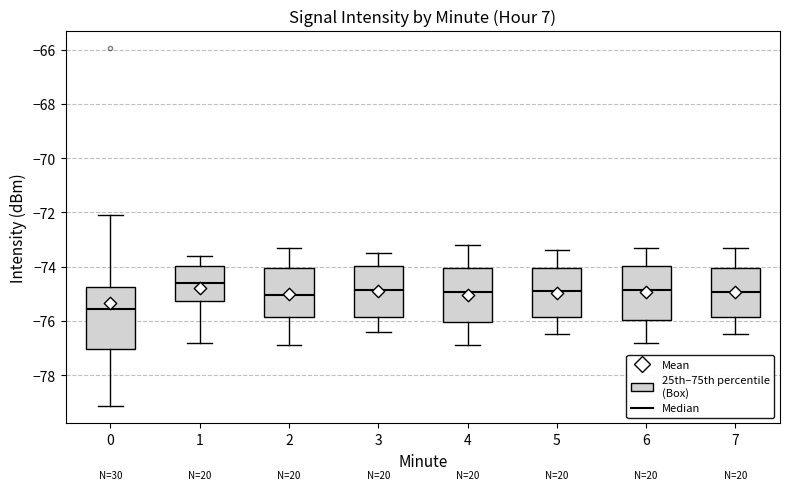

Reading left to right, transcribe this box plot: for each box, give where its median line is, the range the box spans, and where its two whiskers end, as read against the y-axis. The values are not printed on the chart, so give them approximately, as read against the axis.

0: median -75.6, box -77.0 to -74.8, whiskers -79.2 to -72.0
1: median -74.6, box -75.2 to -74.0, whiskers -76.8 to -73.6
2: median -75.0, box -75.8 to -74.0, whiskers -76.8 to -73.2
3: median -74.8, box -75.8 to -74.0, whiskers -76.4 to -73.4
4: median -75.0, box -76.0 to -74.0, whiskers -76.8 to -73.2
5: median -74.8, box -75.8 to -74.0, whiskers -76.4 to -73.4
6: median -74.8, box -76.0 to -74.0, whiskers -76.8 to -73.2
7: median -75.0, box -75.8 to -74.0, whiskers -76.4 to -73.2